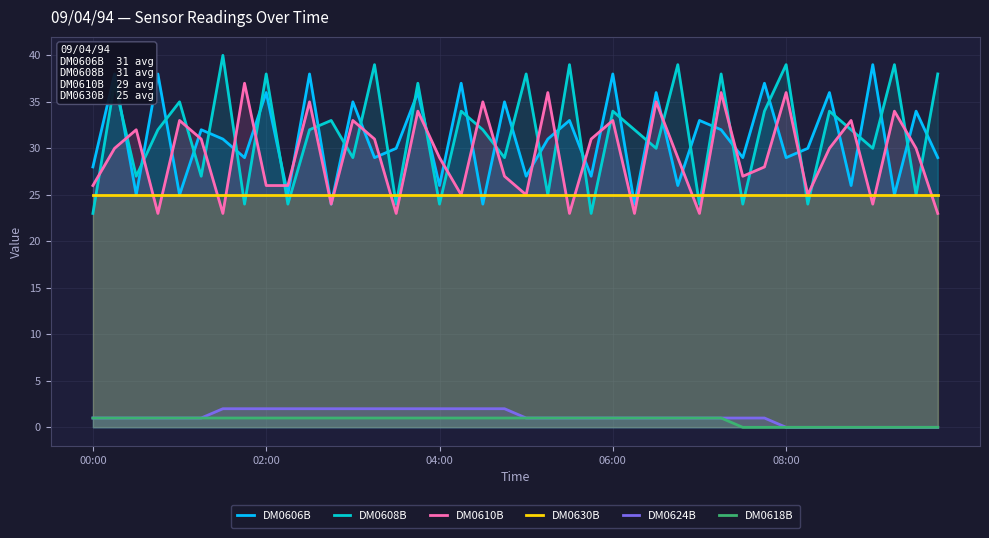

What are all the series names shown in the legend?

DM0606B, DM0608B, DM0610B, DM0630B, DM0624B, DM0618B